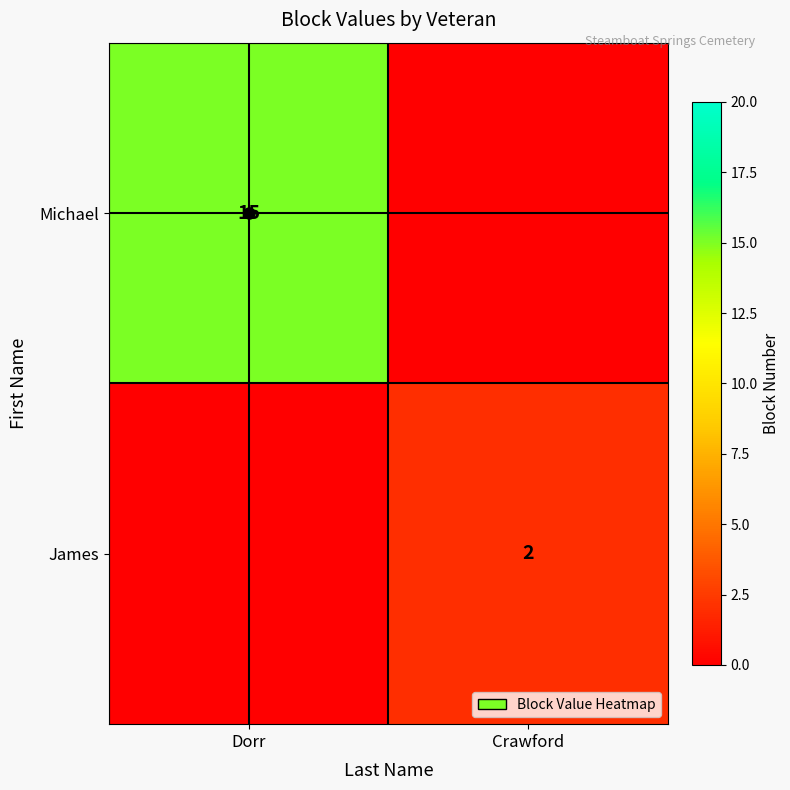

Is it true that Michael equals 15 at Dorr?

True